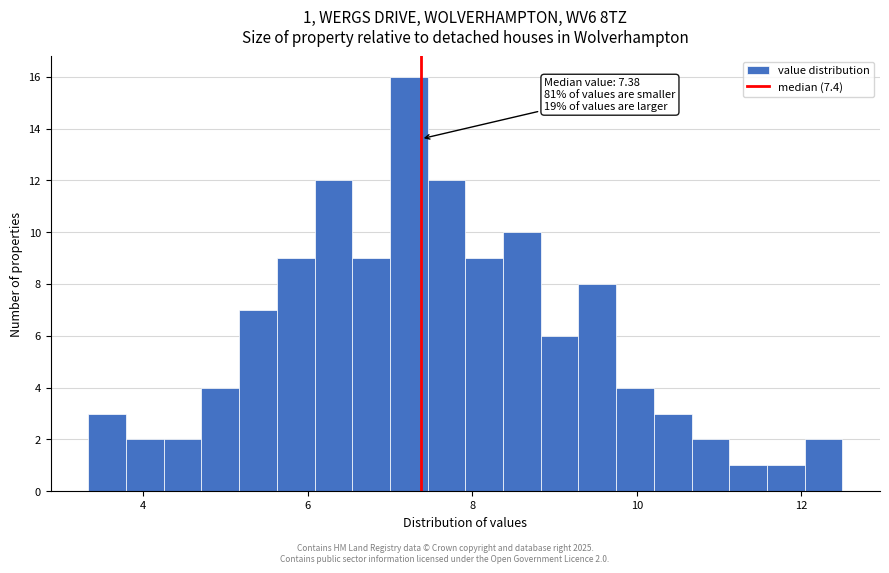

Read against the x-axis, roughly where is the centre of the tallest bar?

7.2